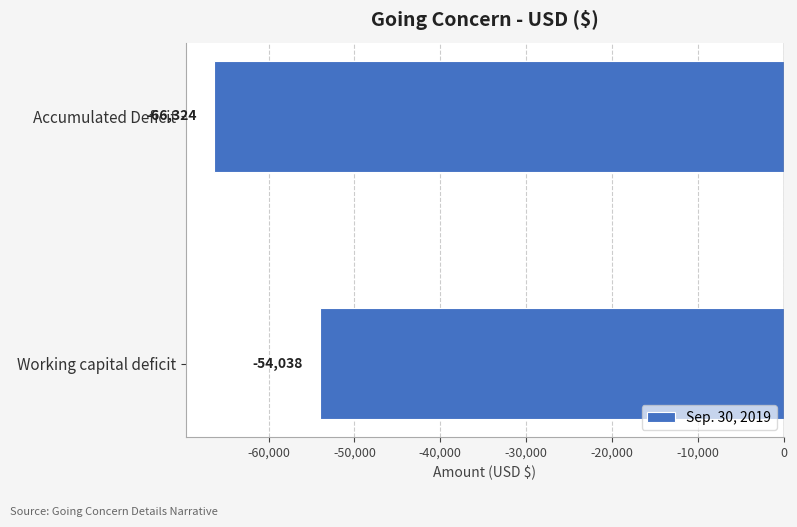

How many bars are there in total?

2